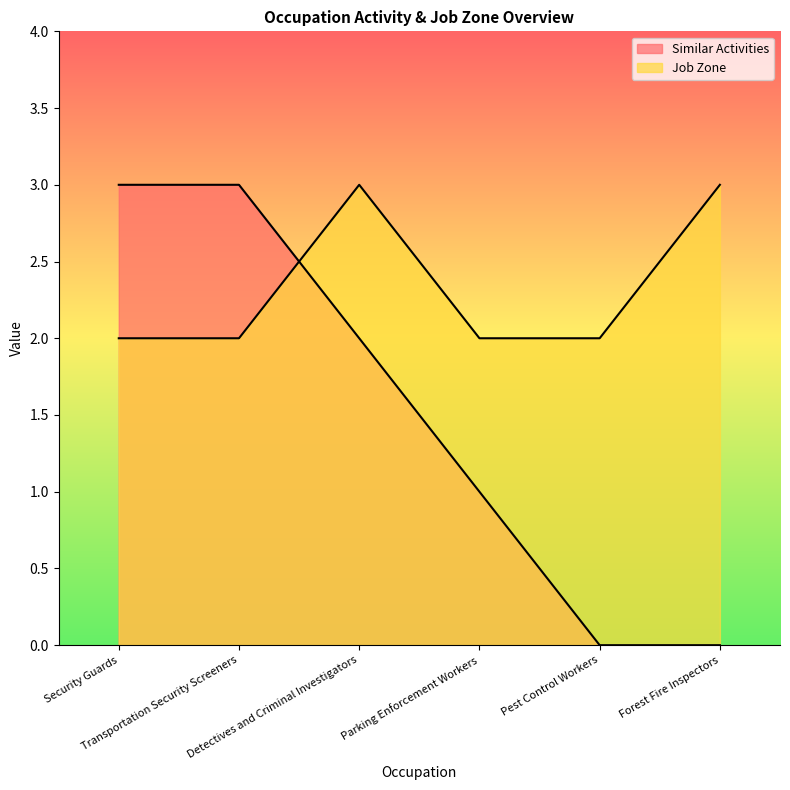

Is it true that Similar Activities equals 0 at Forest Fire Inspectors?

True